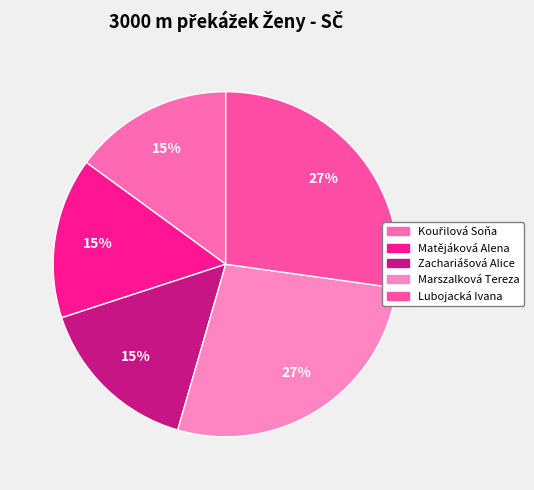

Count the number of slices in the pie.

5